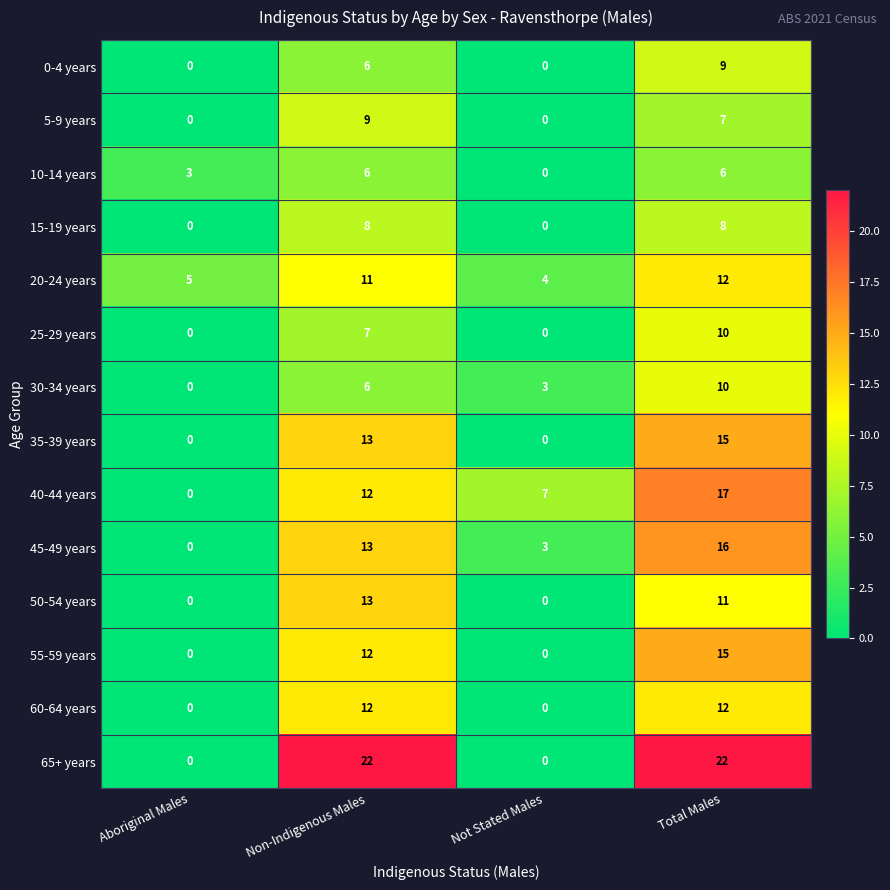

Which series has the largest total across all categories?

65+ years